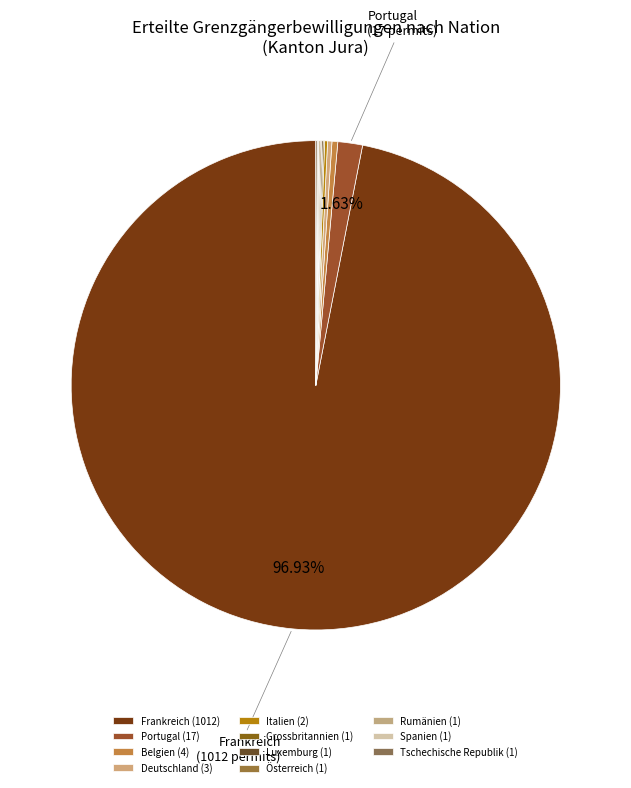

Count the number of slices in the pie.

11